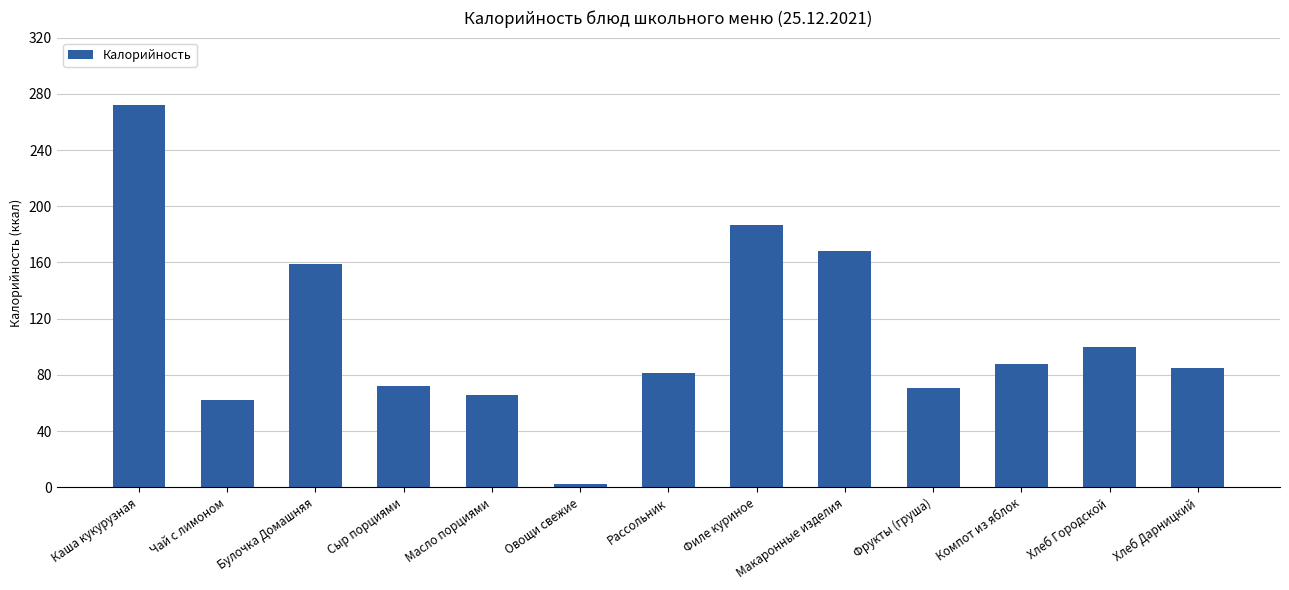

At which category does the chart reach its peak across all series?

Каша кукурузная